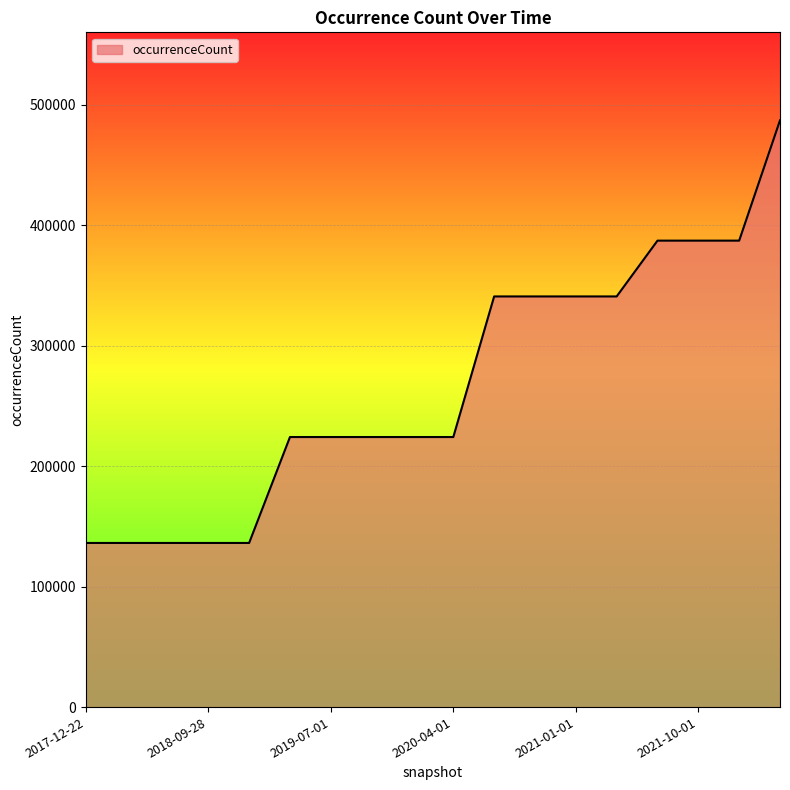

What is the minimum value shown in the chart?

136266